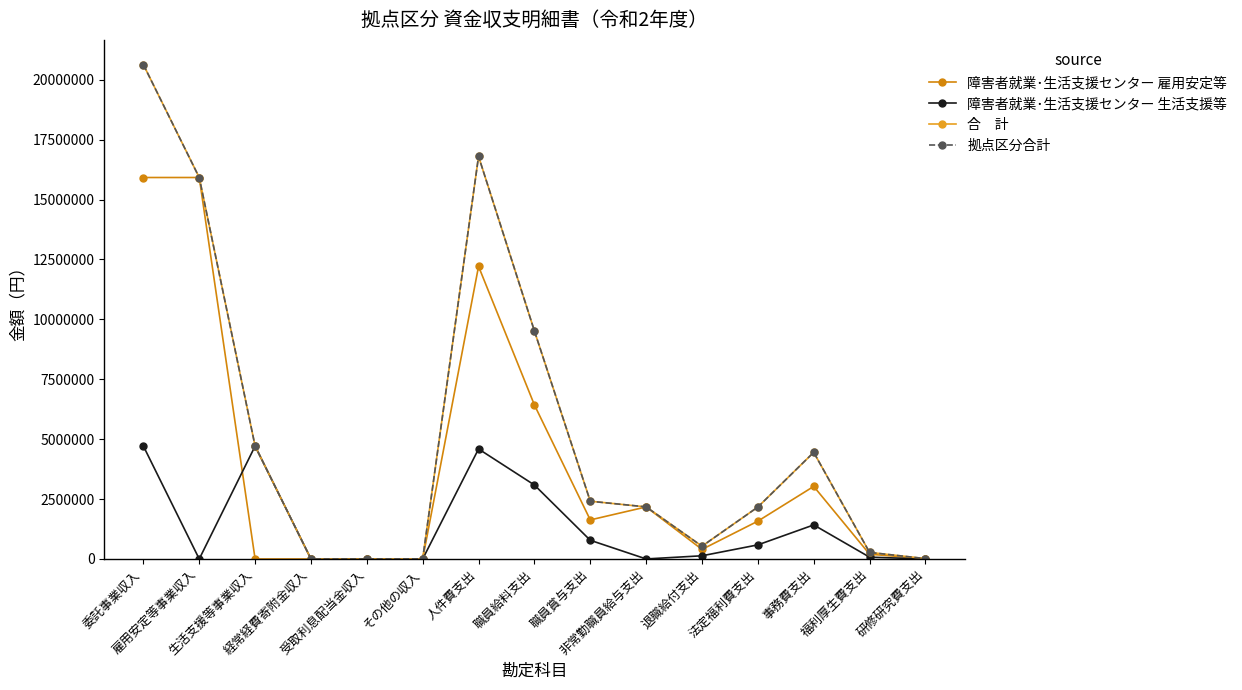

Does the chart have visible grid lines?

No